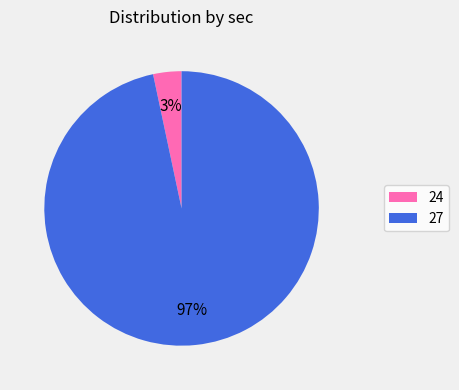

Which has a higher value, 24 or 27?

27